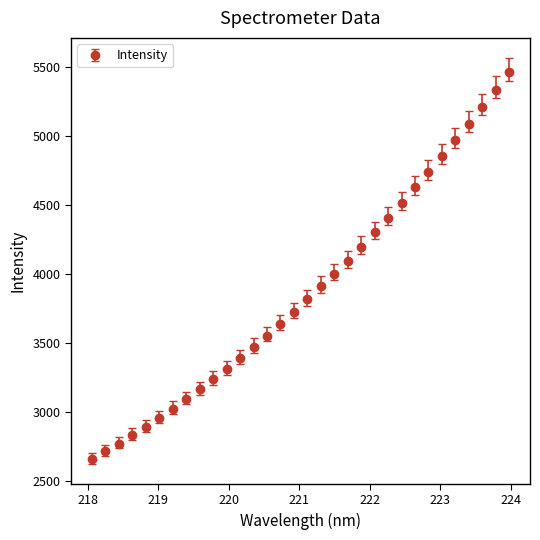

What is the value of the 8th point from the left?

3089.8